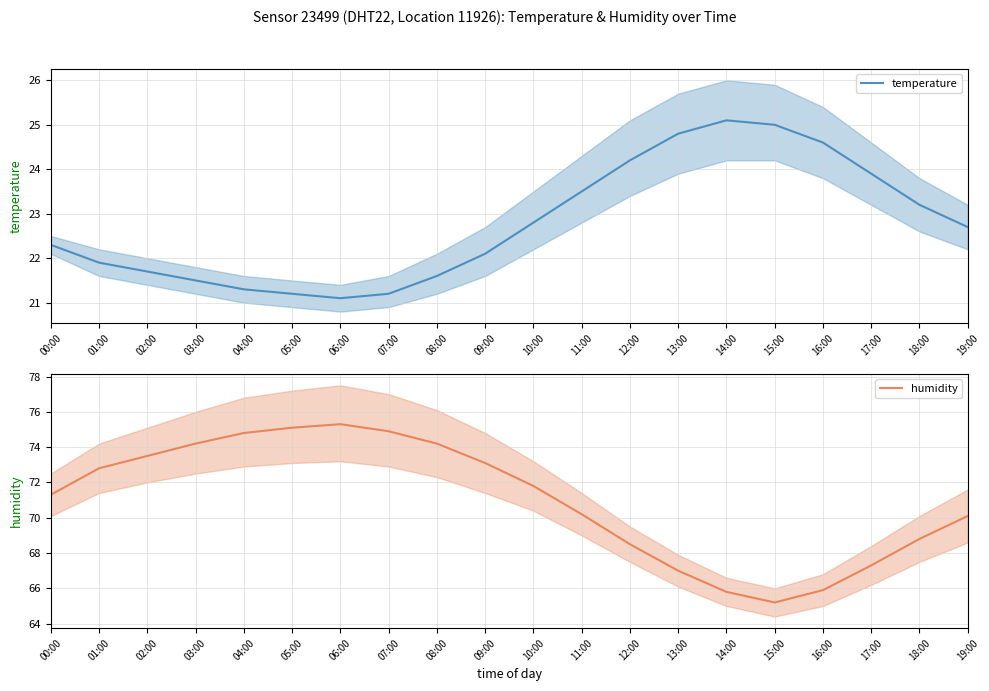

How many interior local peaks does the temperature series have?

1